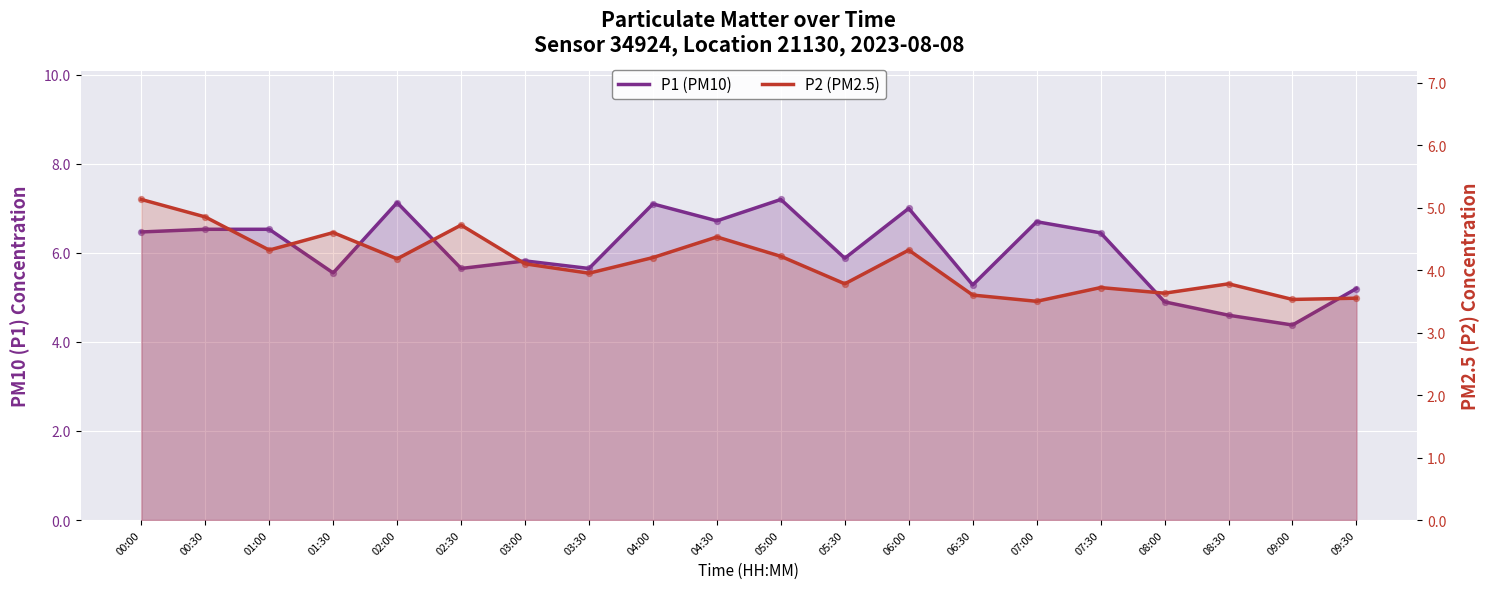

Which series has the widest spread of Y values?

P1 (PM10)